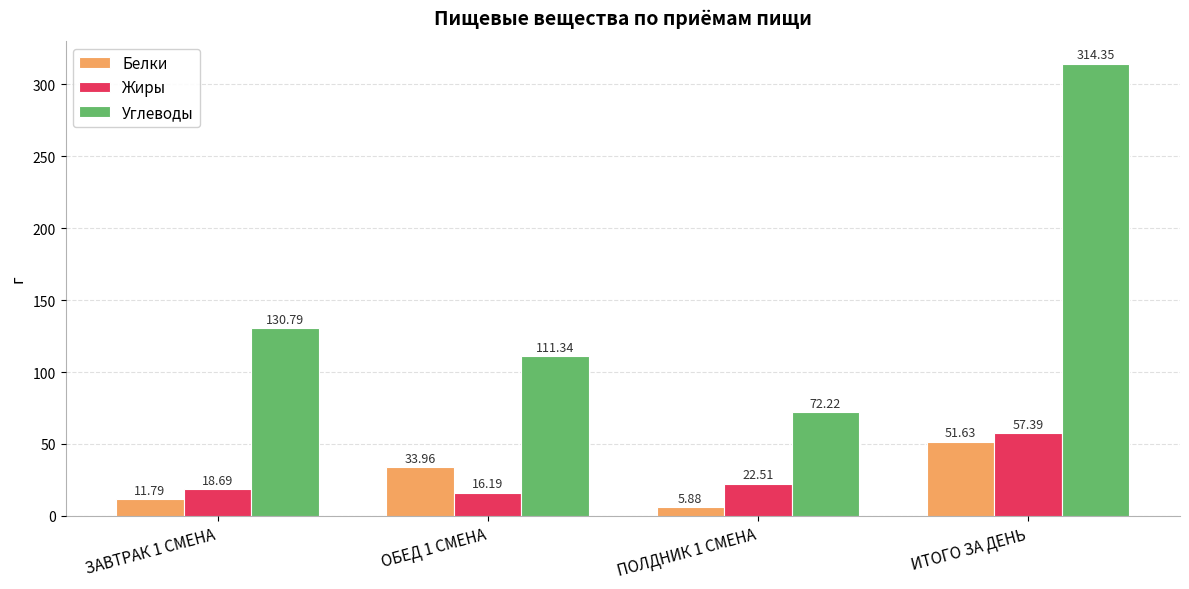

Is the value of Жиры at ЗАВТРАК 1 СМЕНА greater than the value of Белки at ПОЛДНИК 1 СМЕНА?

Yes